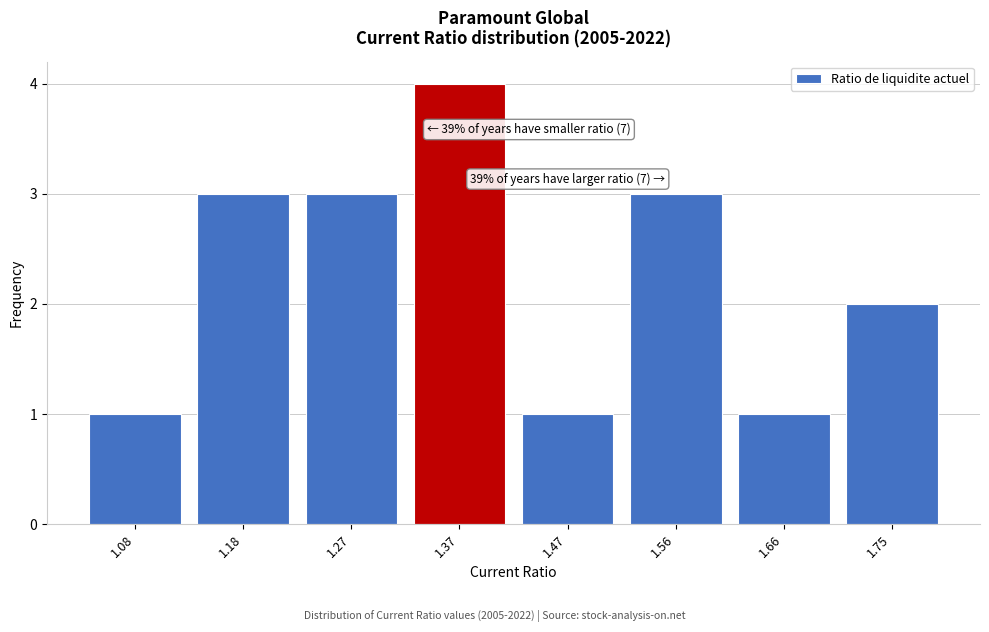

Reading right to left, what are all the values shown in this chart?

2	1	3	1	4	3	3	1